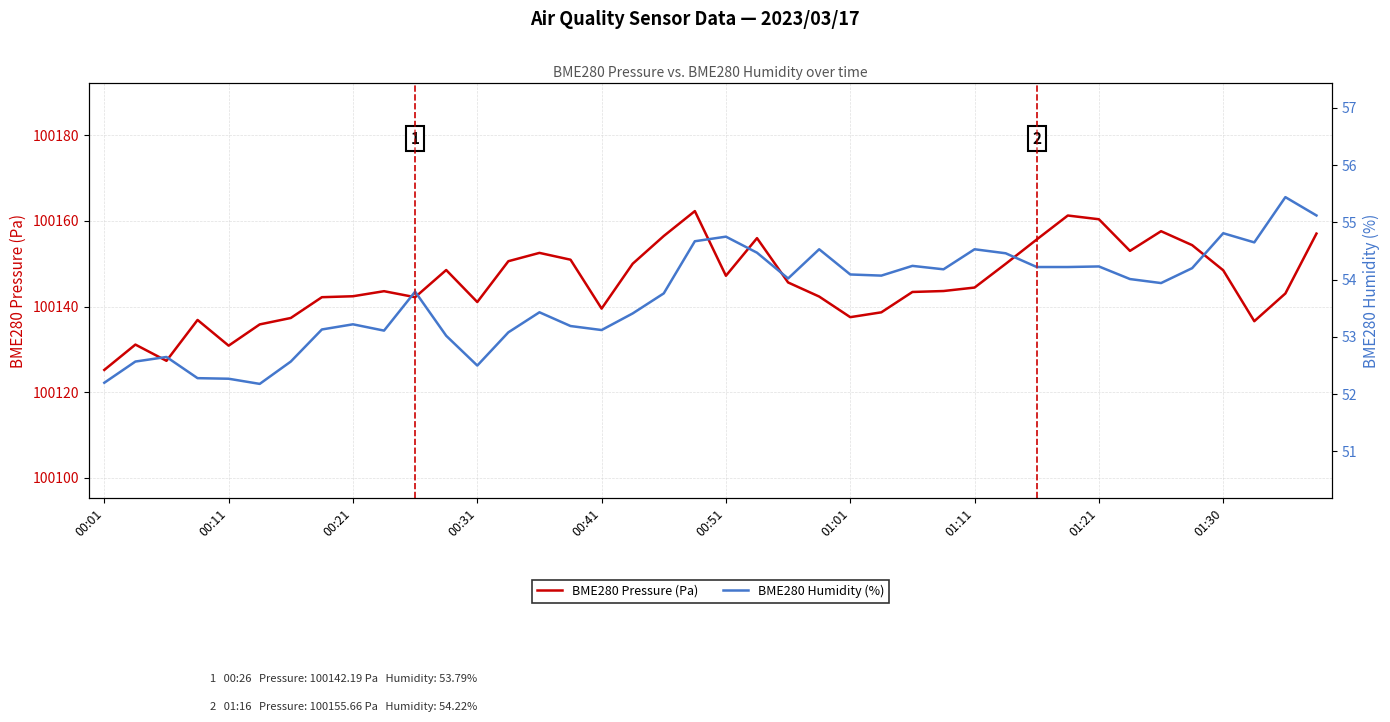

Is it true that BME280 Pressure (Pa) equals 142555.3 at 00:21?

False